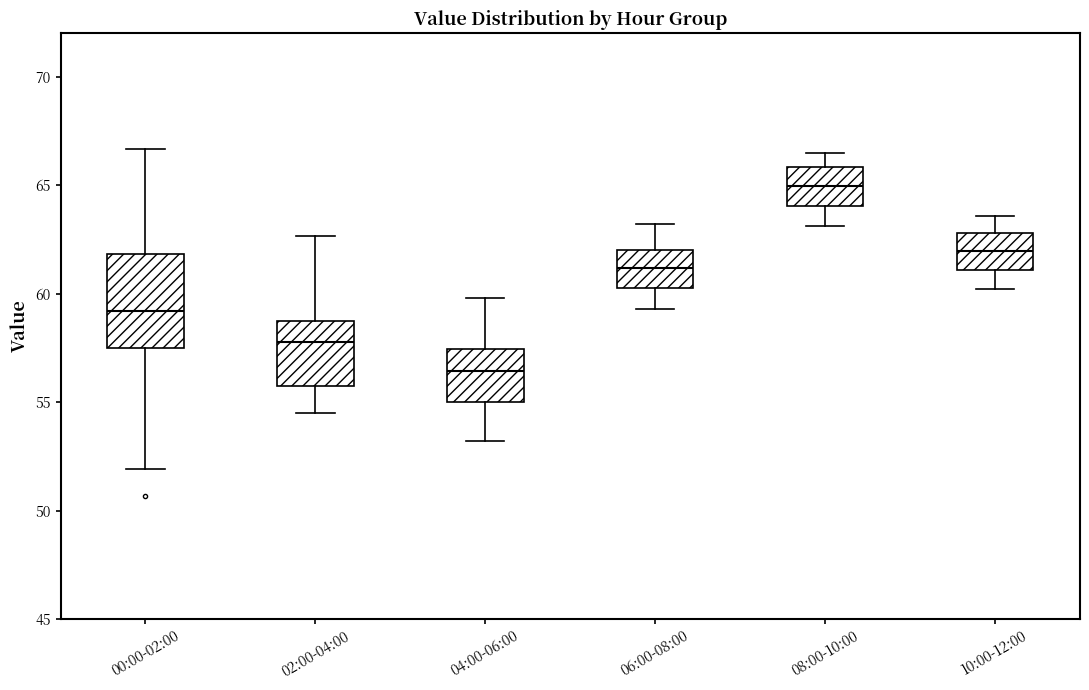

Where does the upper whisker of the box for 10:00-12:00 end on the y-axis? The values are not printed on the chart, so give them approximately, as read against the axis.

63.5